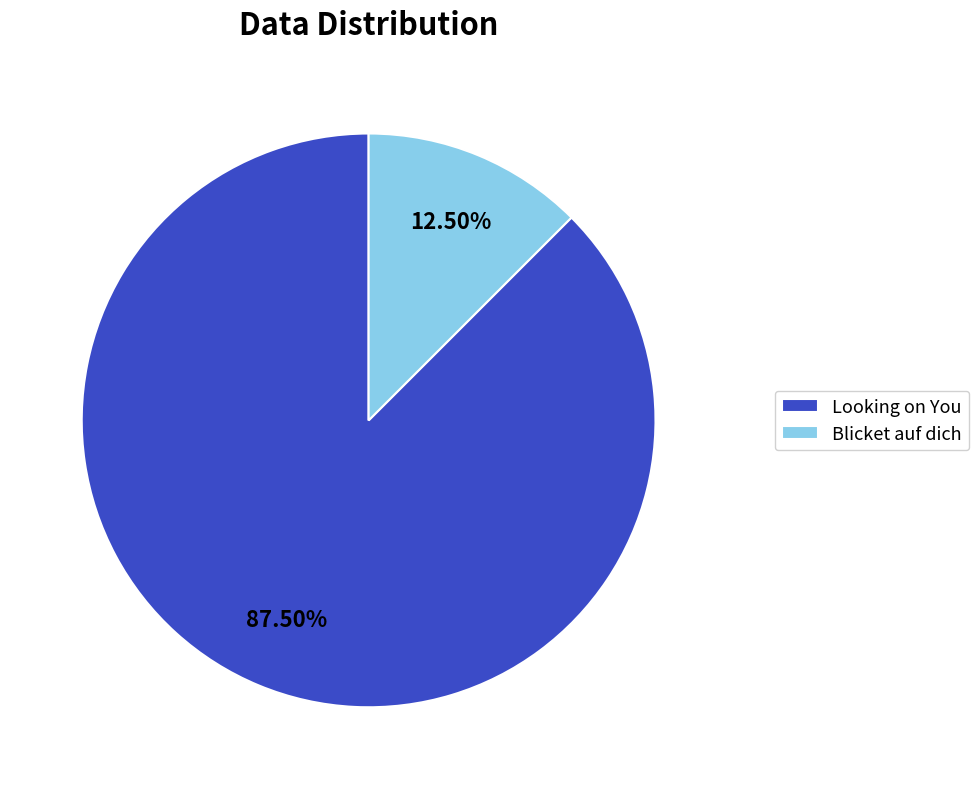

The Blicket auf dich slice represents 24% of the pie. True or false?

False